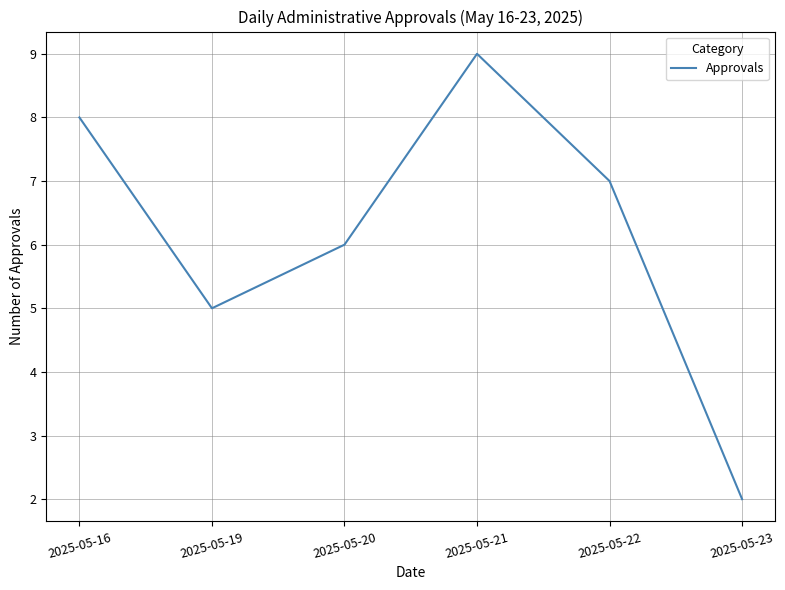

How many series are shown in this chart?

1